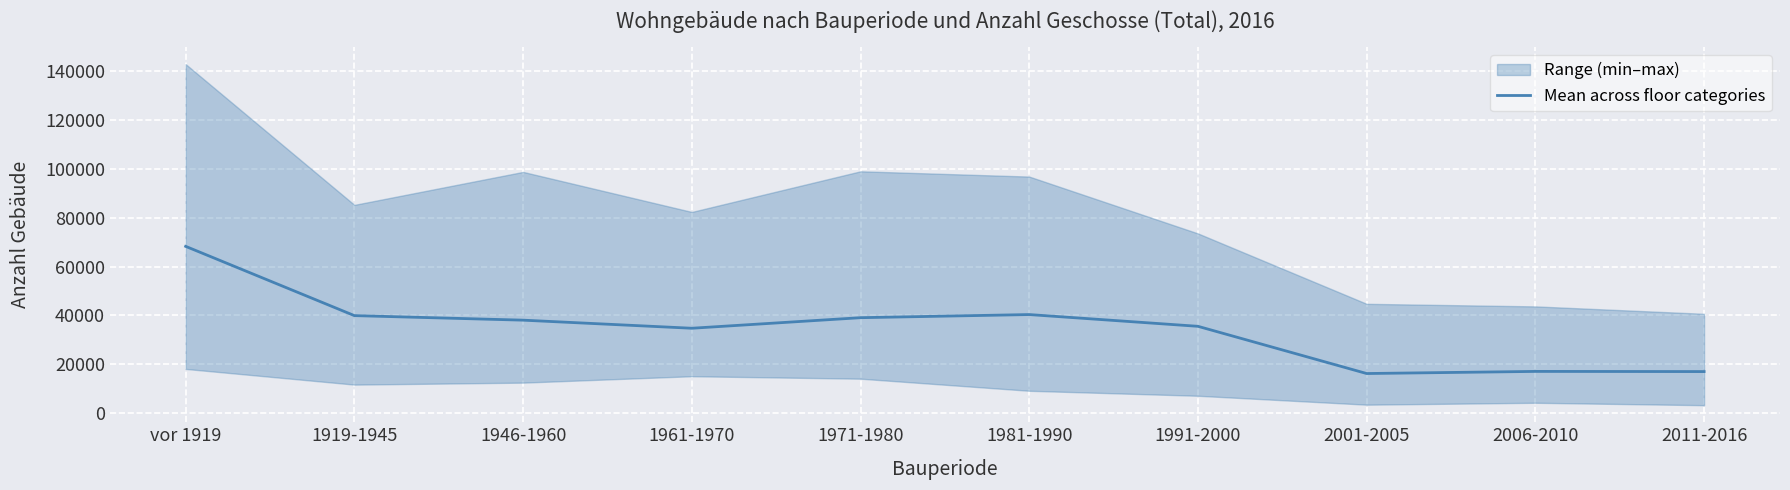

How many interior local valleys (lower than both neighbors) does the data have?

2